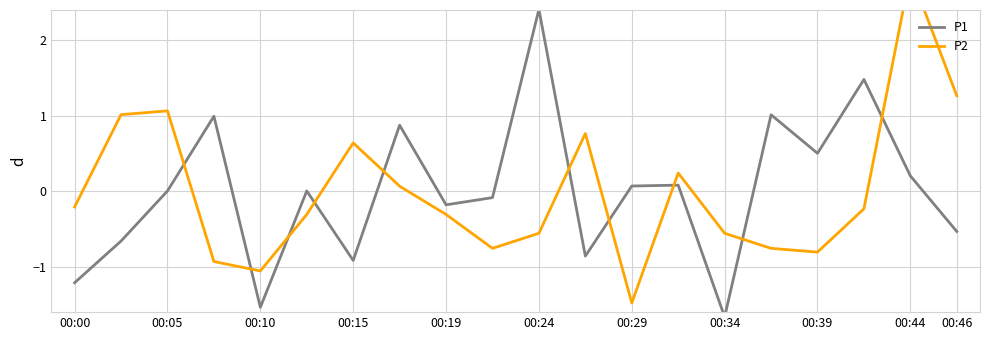

List the series in order of their peak value, highest first.

P2, P1